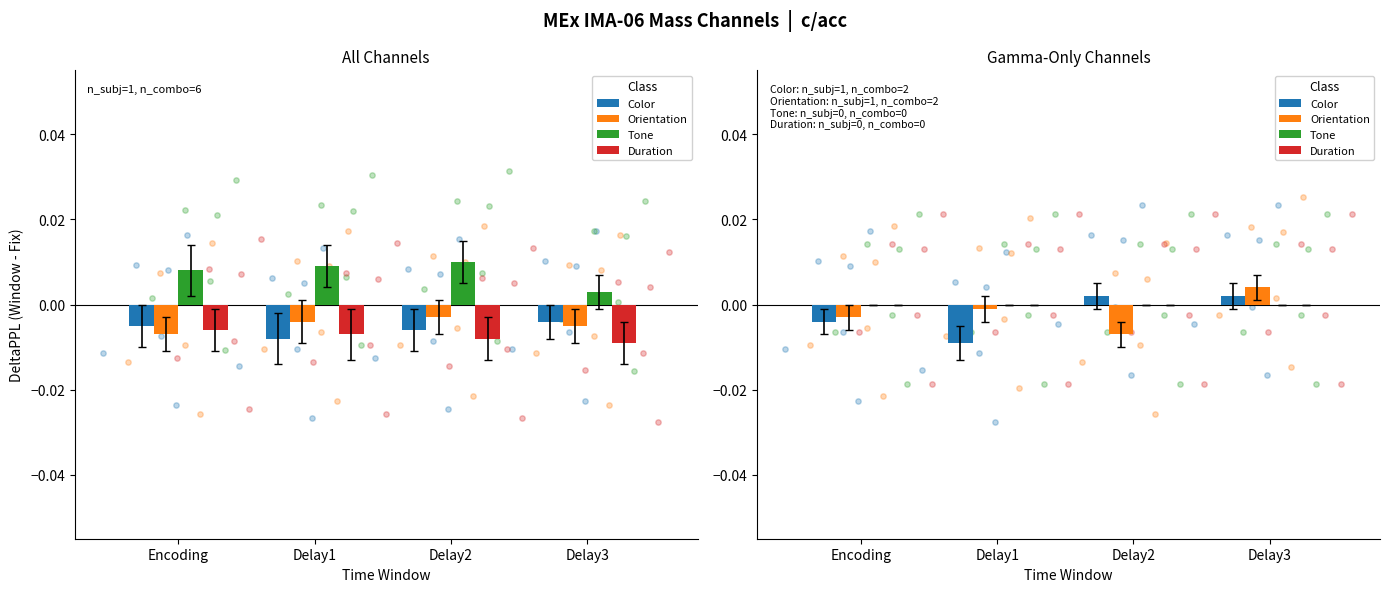

Is the value of Orientation at Delay3 greater than the value of Color at Delay3?

Yes